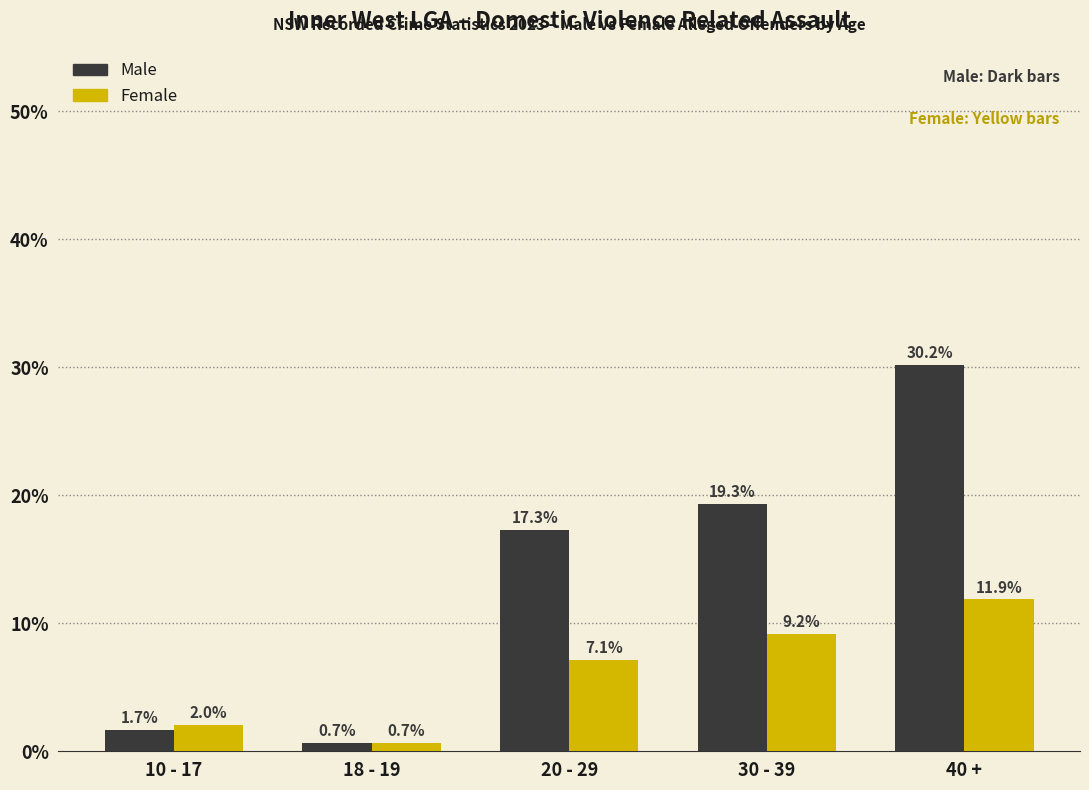

What is the approximate value of Male at 40 +?

30.2